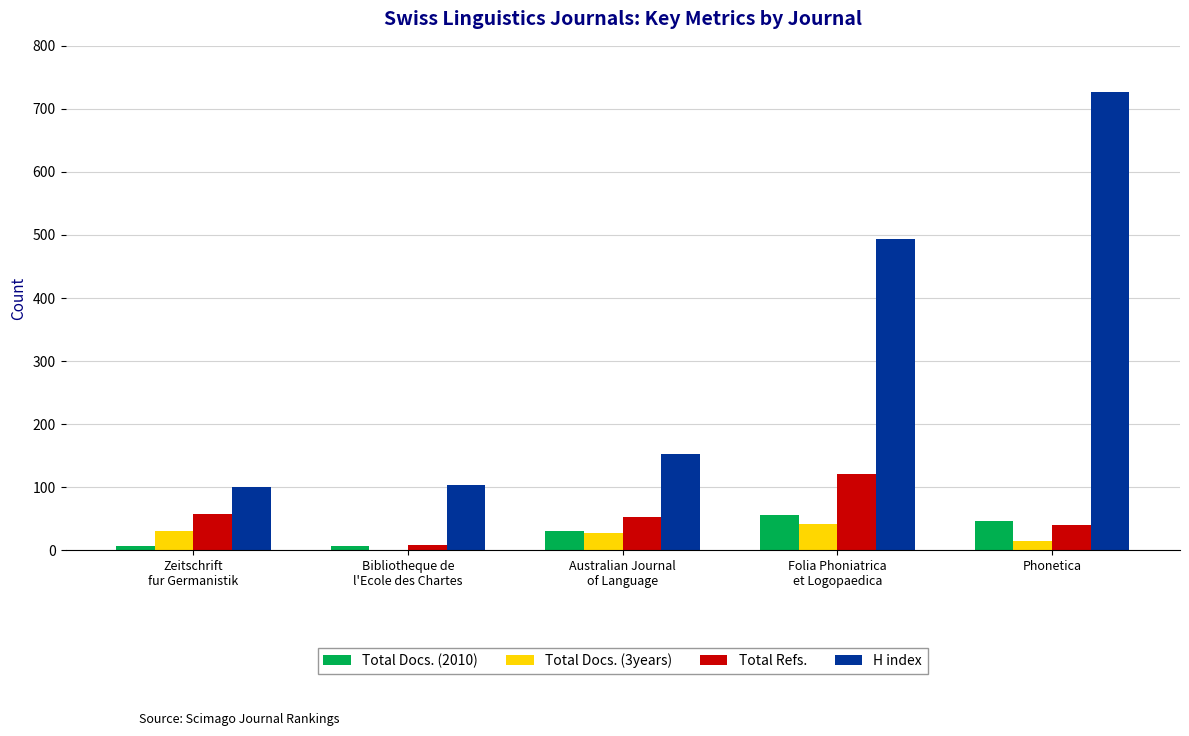

Does the chart contain stacked bars?

No